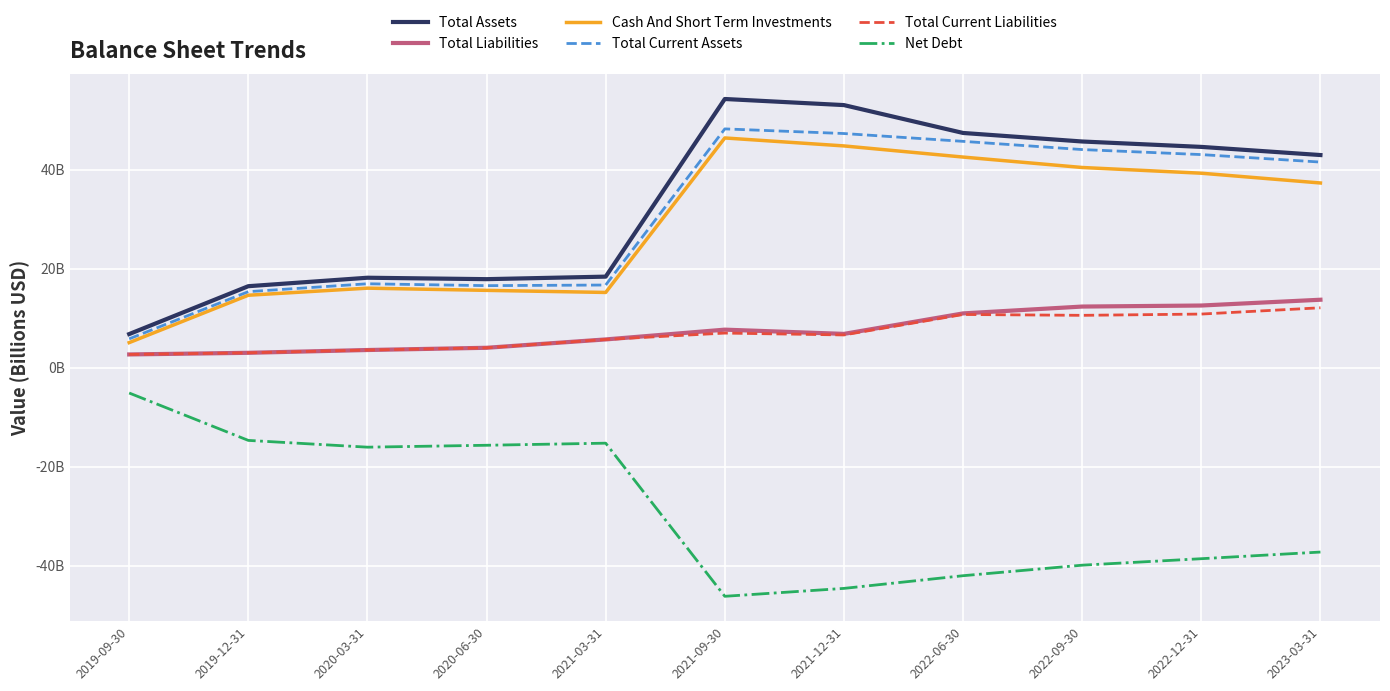

What is the difference between the maximum and minimum values in the Total Current Assets series?

42.4